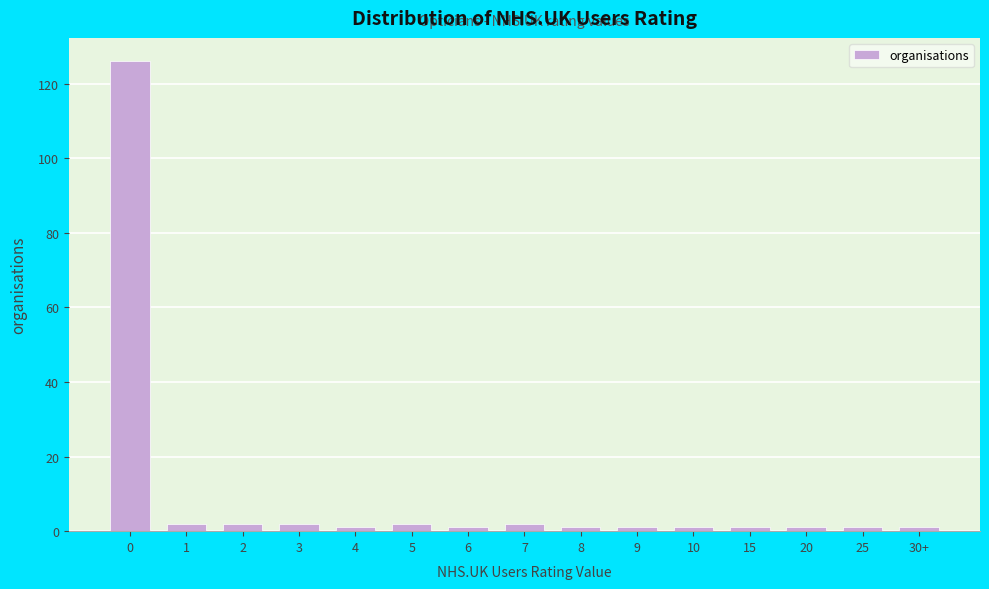

Reading left to right, what are all the values shown in this chart?

126	2	2	2	1	2	1	2	1	1	1	1	1	1	1